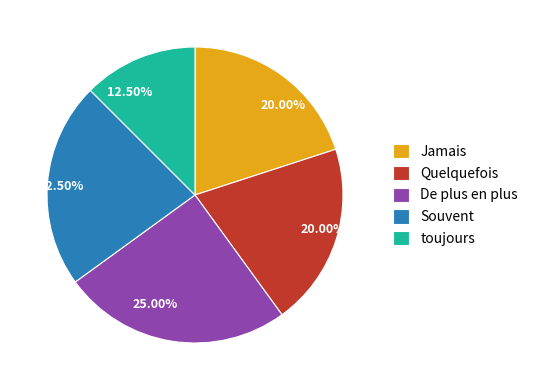

Does any single category account for the majority?

No